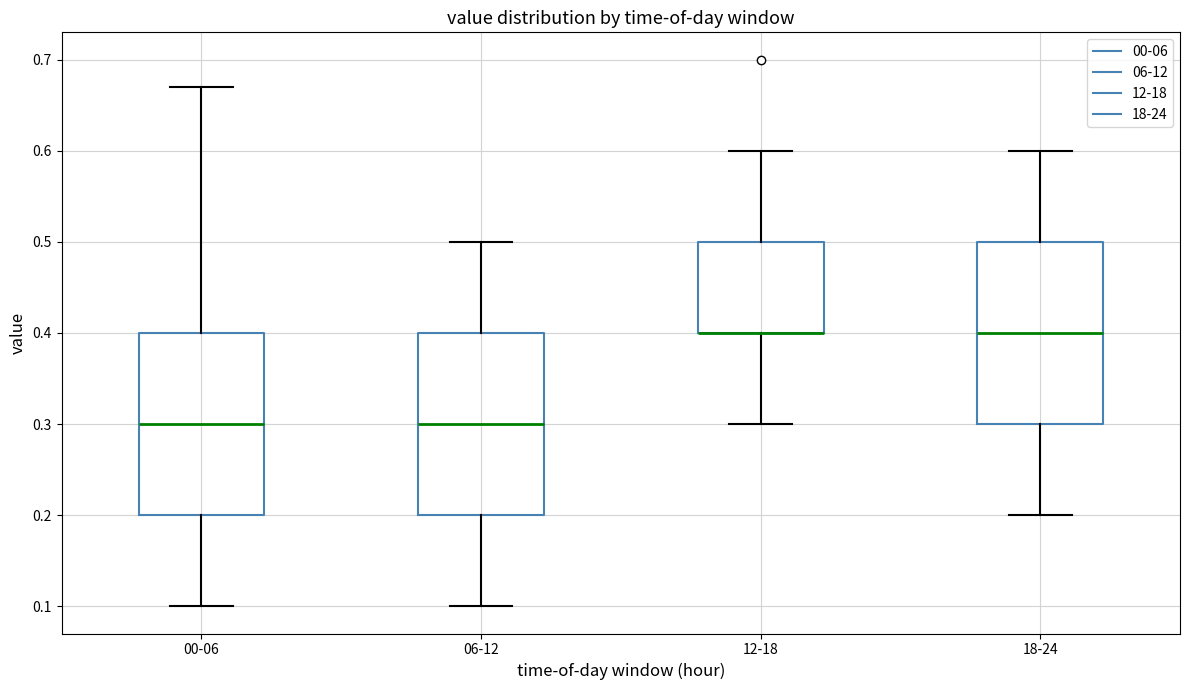

Reading left to right, transcribe this box plot: for each box, give where its median line is, the range the box spans, and where its two whiskers end, as read against the y-axis. The values are not printed on the chart, so give them approximately, as read against the axis.

00-06: median 0.30, box 0.20 to 0.40, whiskers 0.10 to 0.67
06-12: median 0.30, box 0.20 to 0.40, whiskers 0.10 to 0.50
12-18: median 0.40 (drawn on the box's lower edge), box 0.40 to 0.50, whiskers 0.30 to 0.60
18-24: median 0.40, box 0.30 to 0.50, whiskers 0.20 to 0.60